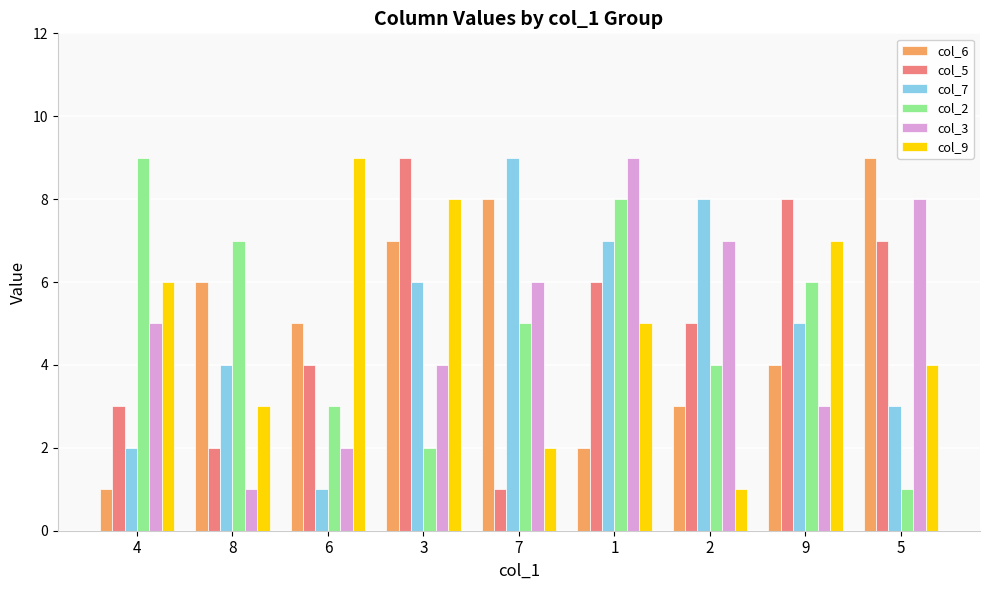

How many col_3 values are between 3 and 7?

5